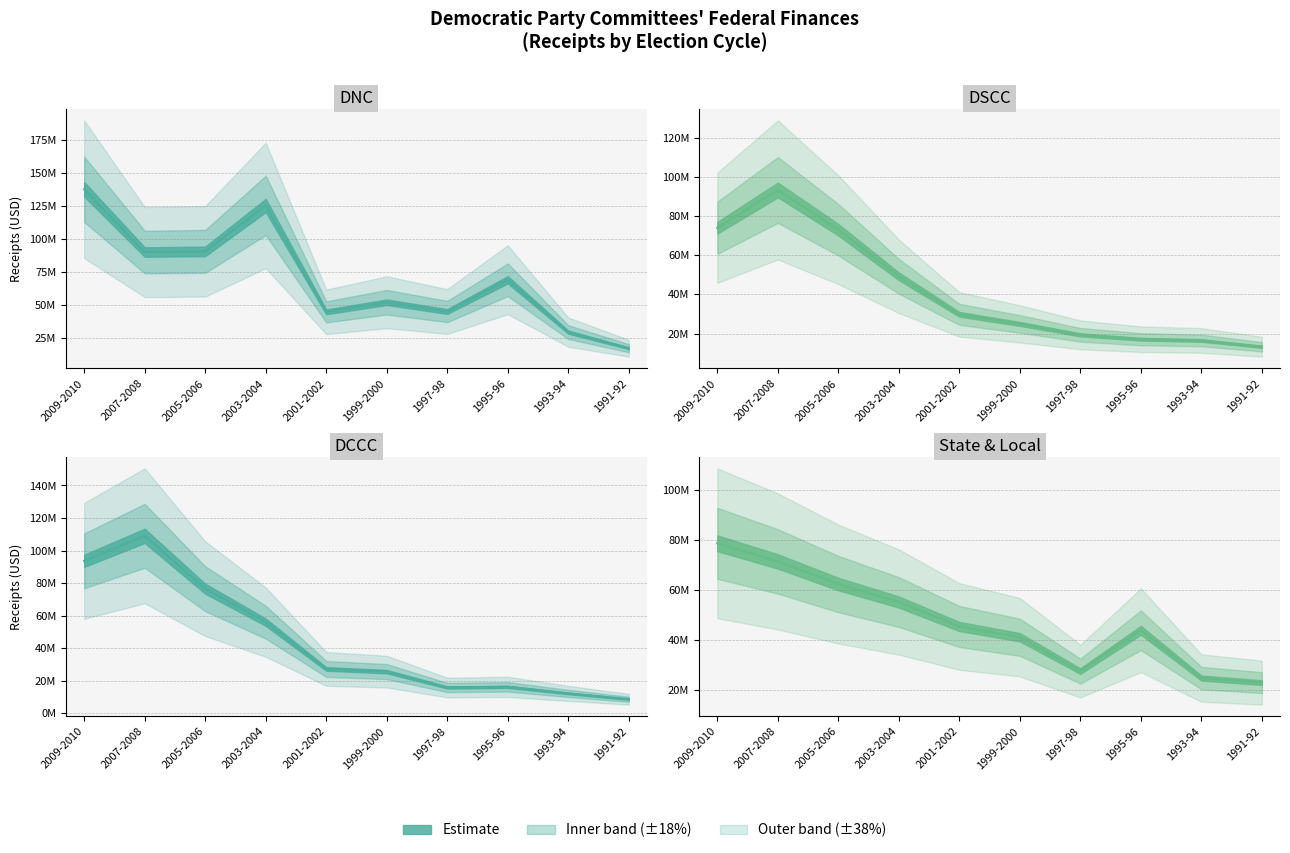

How many data points in DNC median are less than 68888301?

5